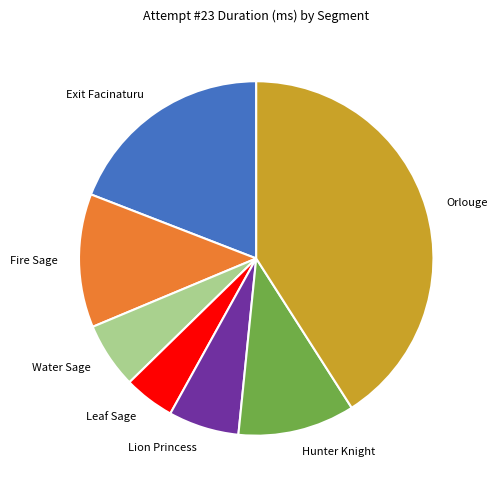

Which slice is the smallest?

Leaf Sage